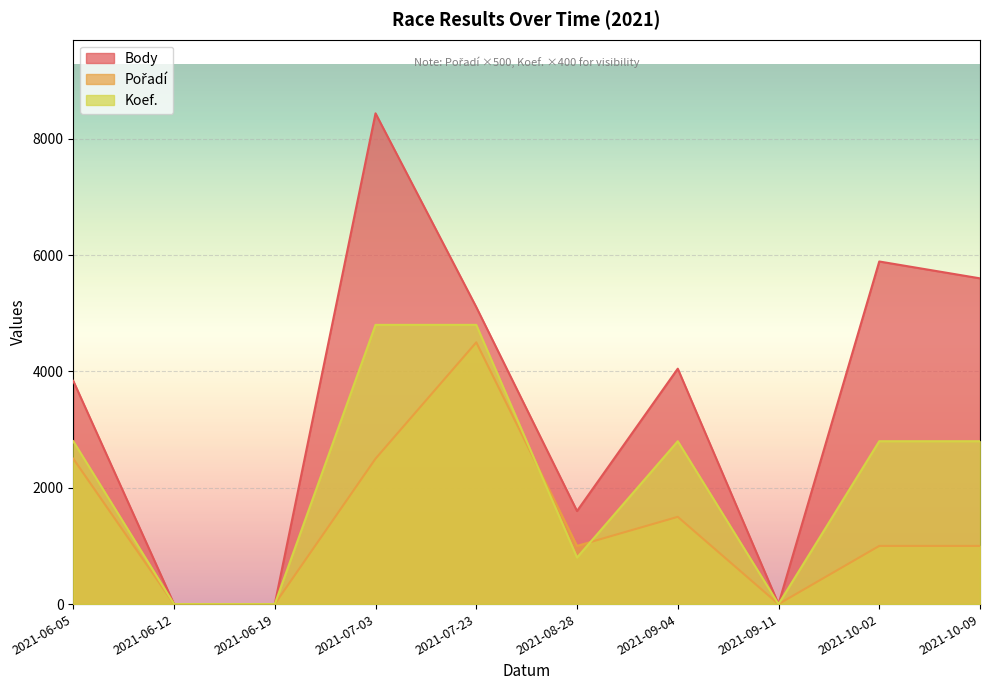

True or false: Body and Pořadí intersect in this chart.

False